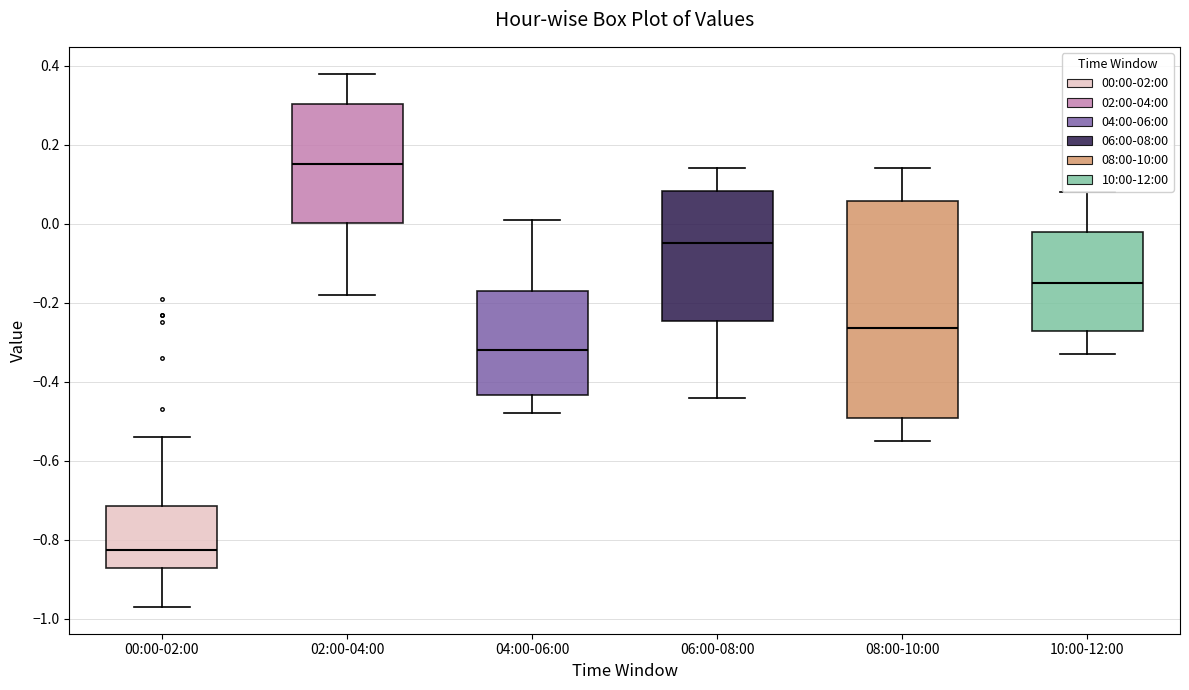

Reading left to right, transcribe this box plot: for each box, give where its median line is, the range the box spans, and where its two whiskers end, as read against the y-axis. The values are not printed on the chart, so give them approximately, as read against the axis.

00:00-02:00: median -0.82, box -0.86 to -0.72, whiskers -0.96 to -0.54
02:00-04:00: median 0.16, box 0.00 to 0.30, whiskers -0.18 to 0.38
04:00-06:00: median -0.32, box -0.44 to -0.16, whiskers -0.48 to 0.02
06:00-08:00: median -0.04, box -0.24 to 0.08, whiskers -0.44 to 0.14
08:00-10:00: median -0.26, box -0.50 to 0.06, whiskers -0.54 to 0.14
10:00-12:00: median -0.14, box -0.28 to -0.02, whiskers -0.32 to 0.08